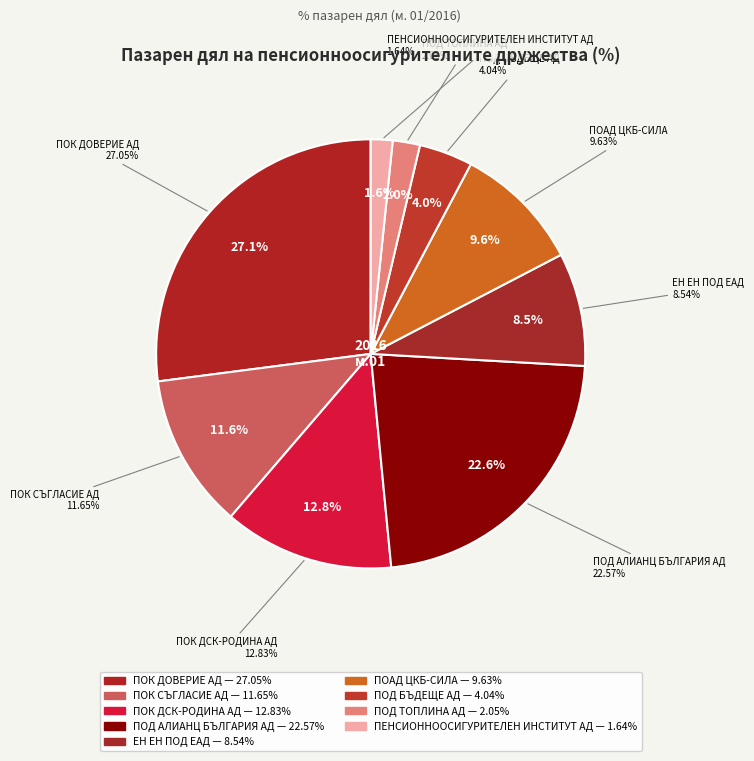

To the nearest percent, what is the difference between the largest and smallest slice percentages?

25%